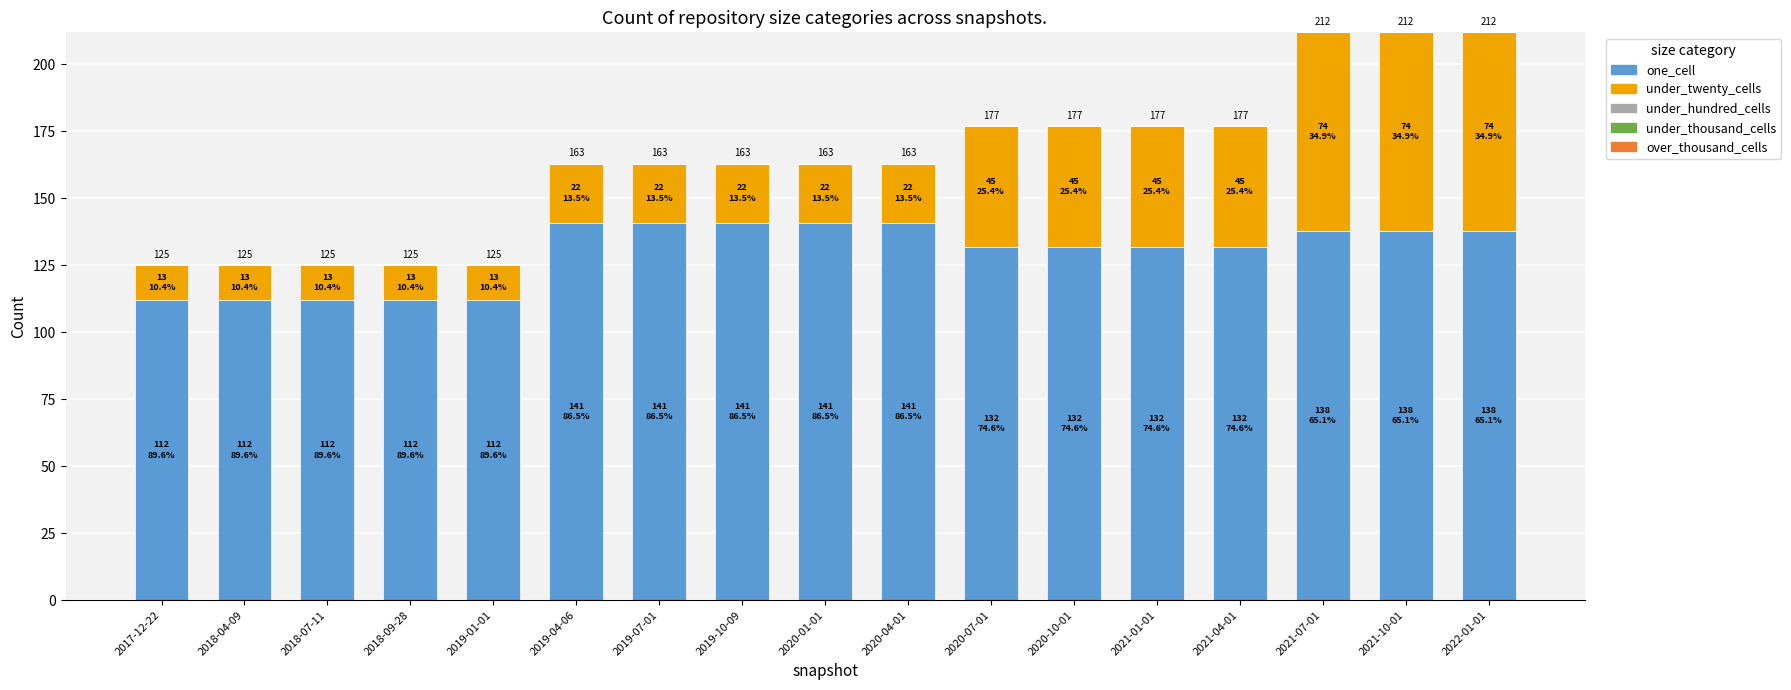

How many bars are there in total?

17